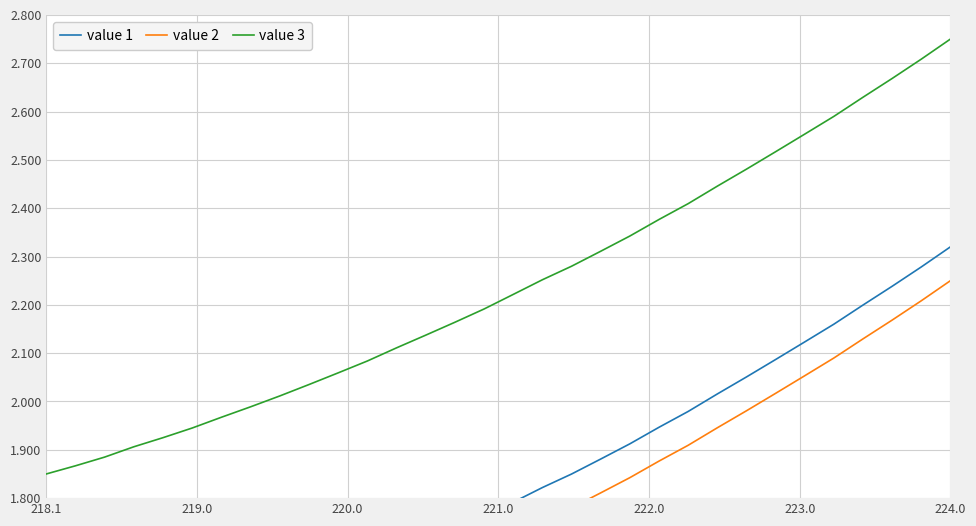

Does the chart display data point markers on the line(s)?

No